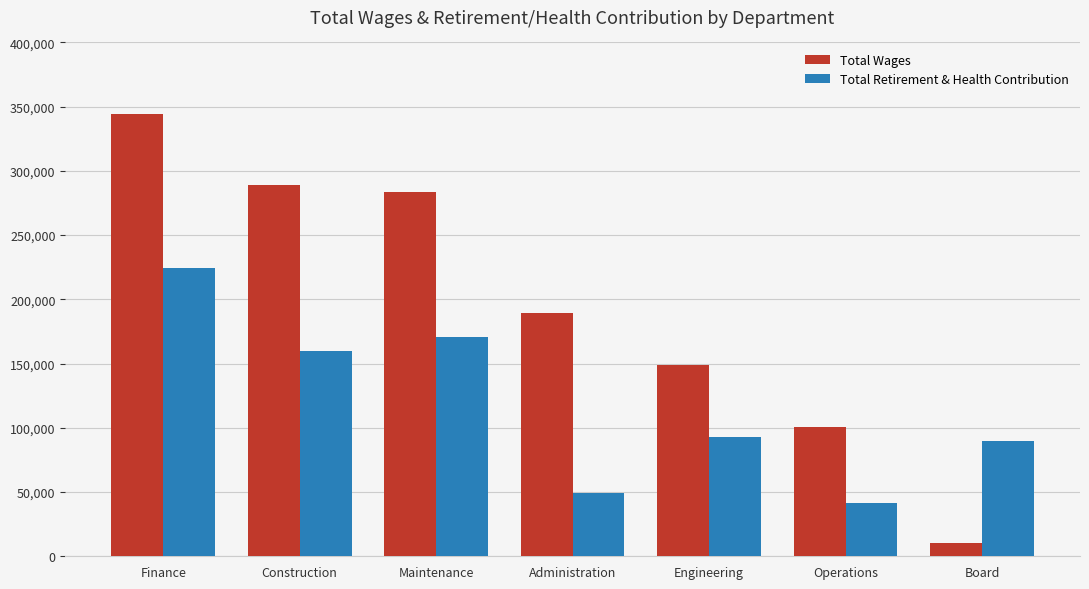

Reading left to right, extract all data points from this chart.

Total Wages: Finance=344132	Construction=288792	Maintenance=283964	Administration=189470	Engineering=148947	Operations=100682	Board=10376
Total Retirement & Health Contribution: Finance=224478	Construction=160072	Maintenance=170403	Administration=49561	Engineering=93061	Operations=41217	Board=89969